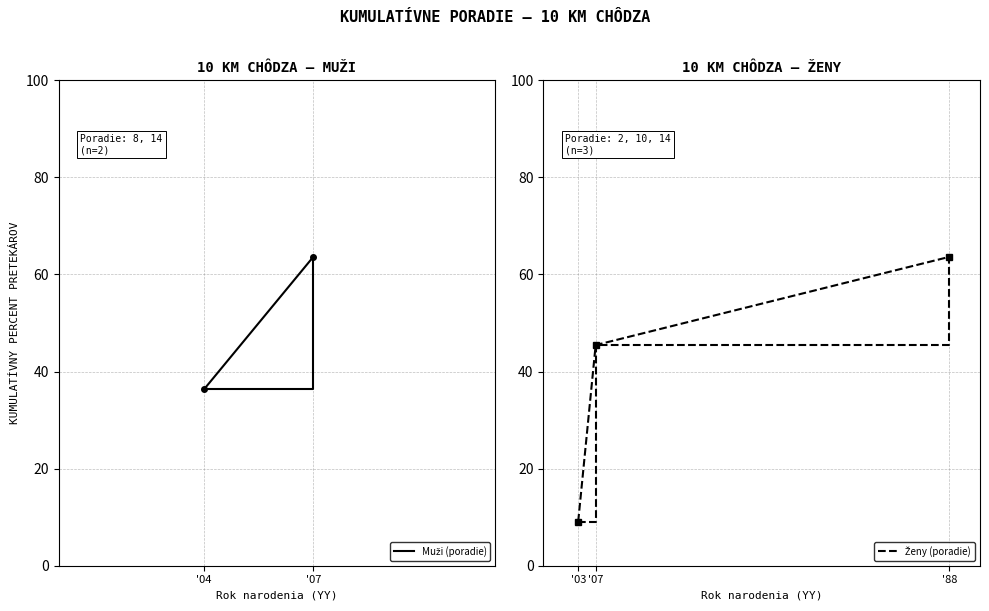

What is the greatest value displayed?

63.6